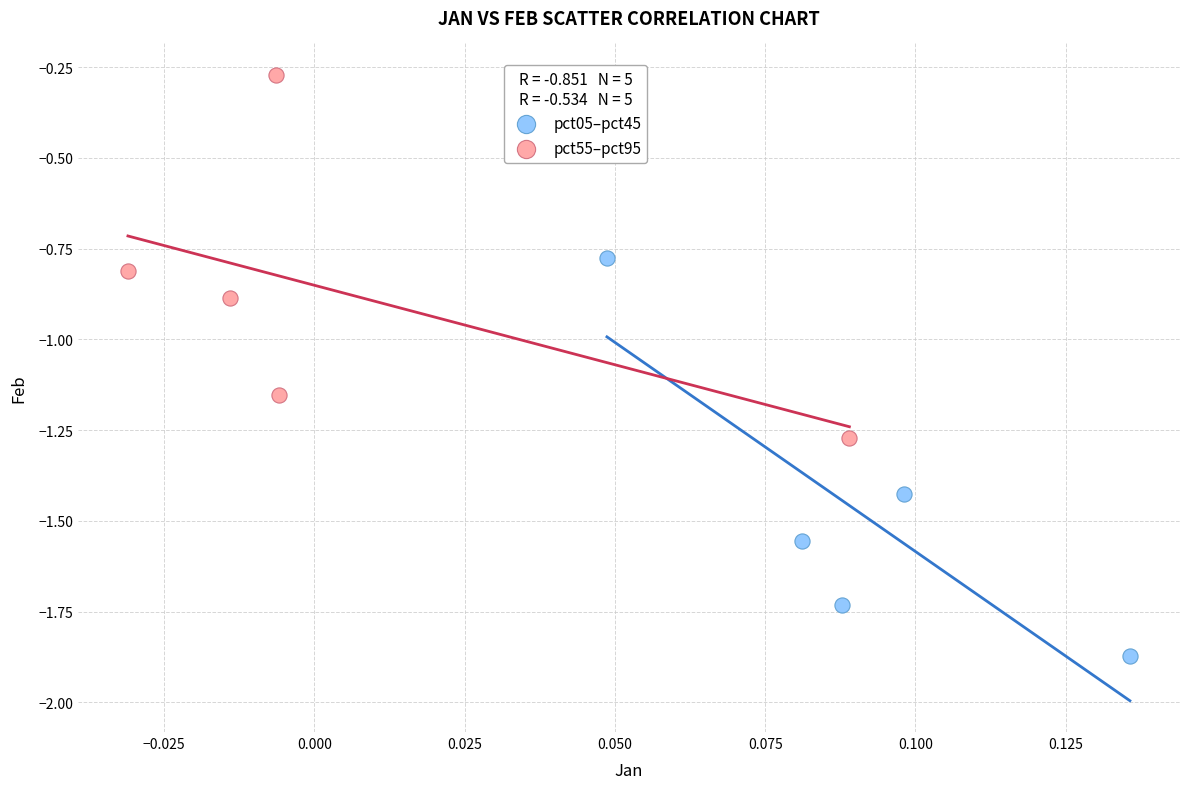

Which series contains the lowest Y value?

pct05–pct45